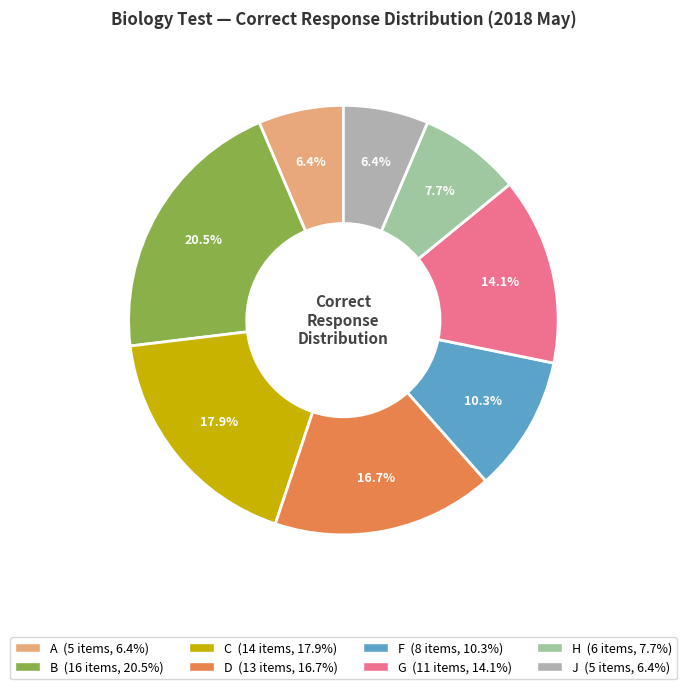

Which slice is the largest?

B